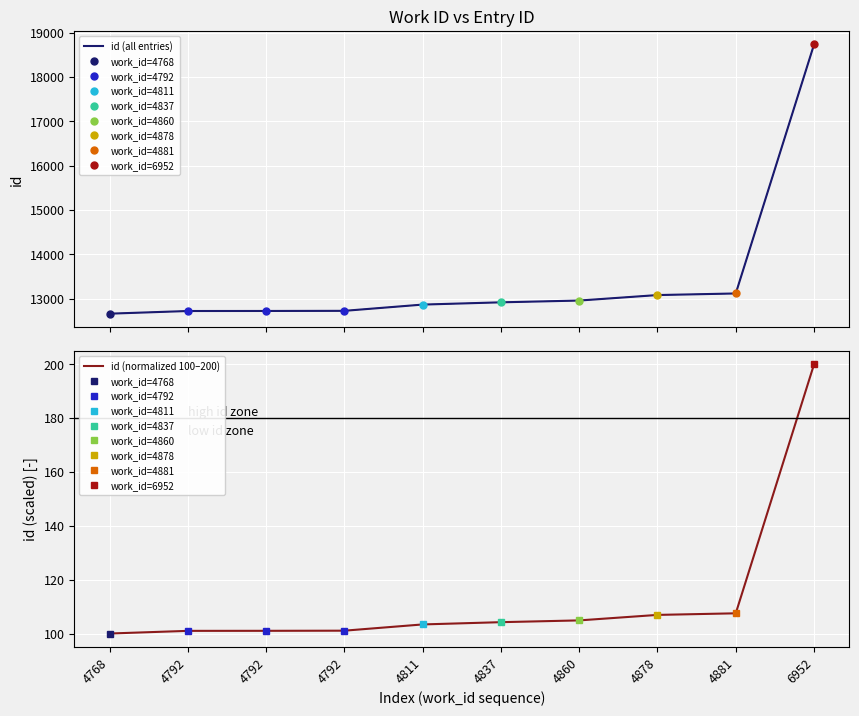

True or false: id (normalized 100–200) and id (all entries) cross at least once.

False